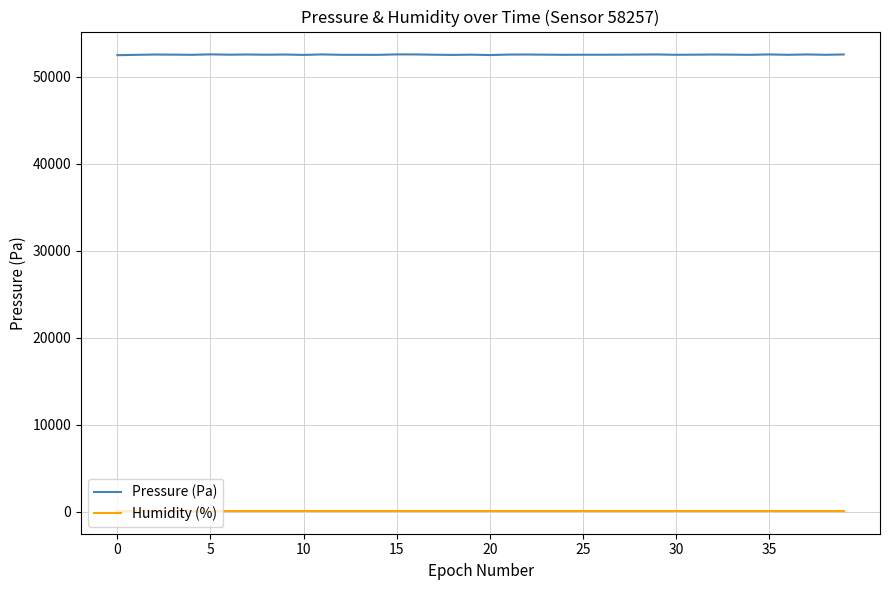

What is the maximum value shown in the chart?

52578.8